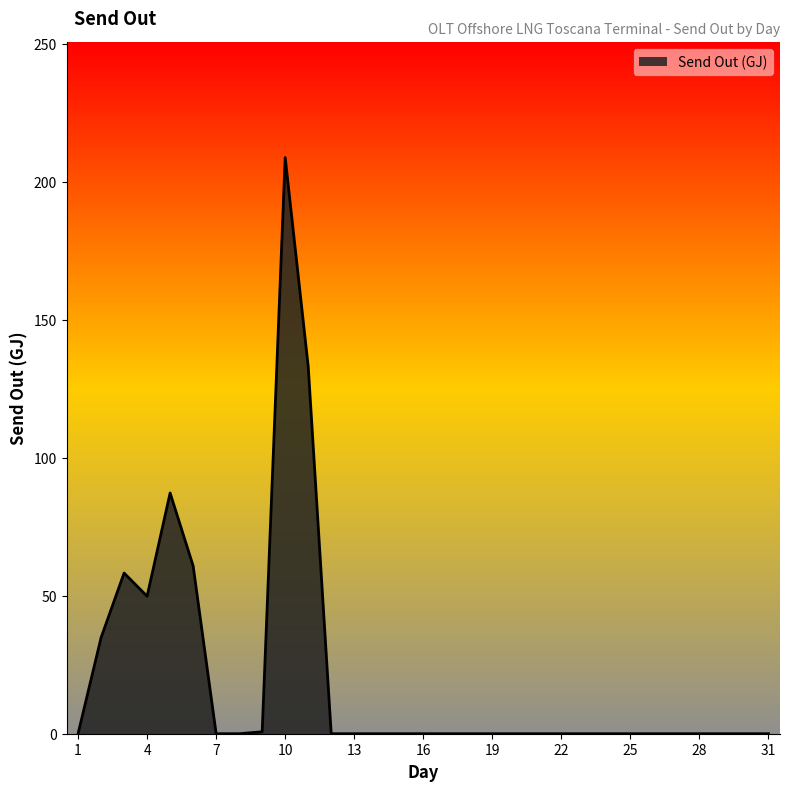

Reading left to right, list all the values displayed in this chart.

1=0.0	2=34.8	3=58.2	4=49.8	5=87.2	6=60.8	7=0.0	8=0.0	9=0.7	10=208.7	11=133.1	12=0.0	13=0.0	14=0.0	15=0.0	16=0.0	17=0.0	18=0.0	19=0.0	20=0.0	21=0.0	22=0.0	23=0.0	24=0.0	25=0.0	26=0.0	27=0.0	28=0.0	29=0.0	30=0.0	31=0.0